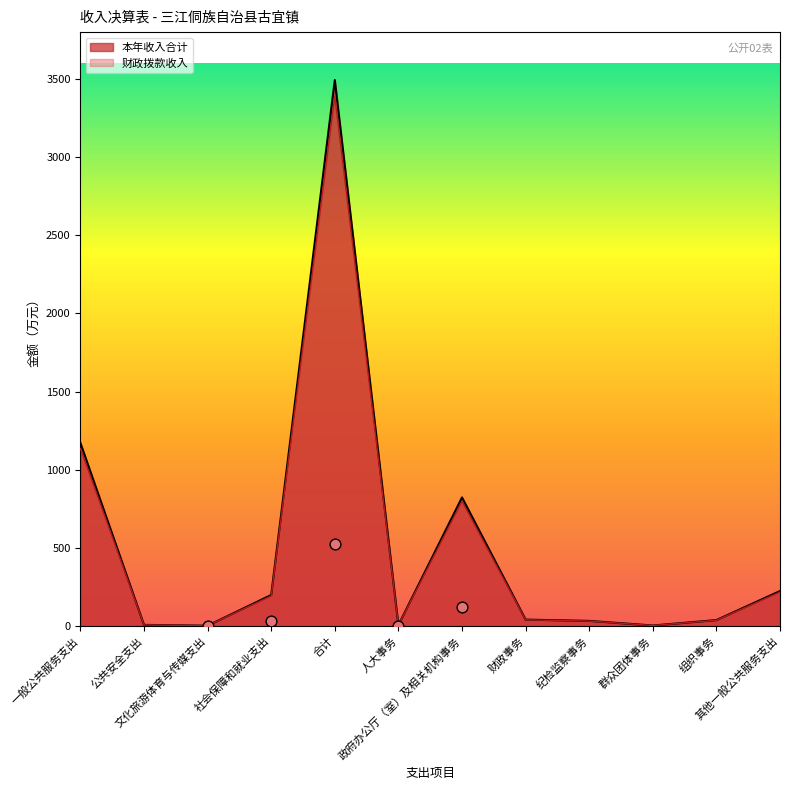

What are all the series names shown in the legend?

本年收入合计, 财政拨款收入